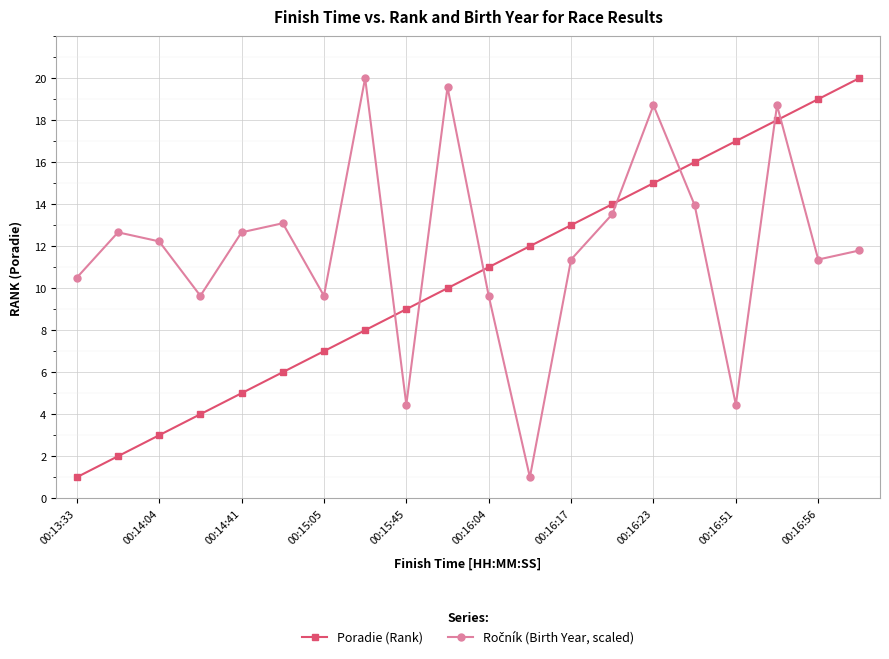

What is the sum of all Poradie (Rank) values?

210.0